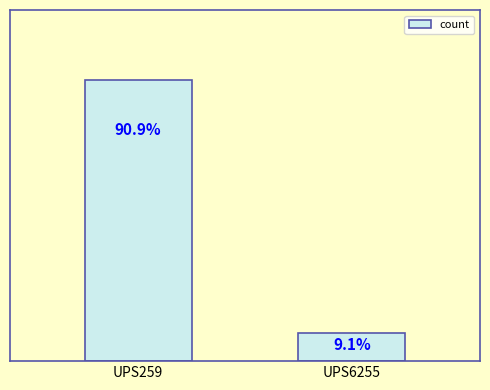

Reading left to right, extract all data points from this chart.

UPS259=10	UPS6255=1